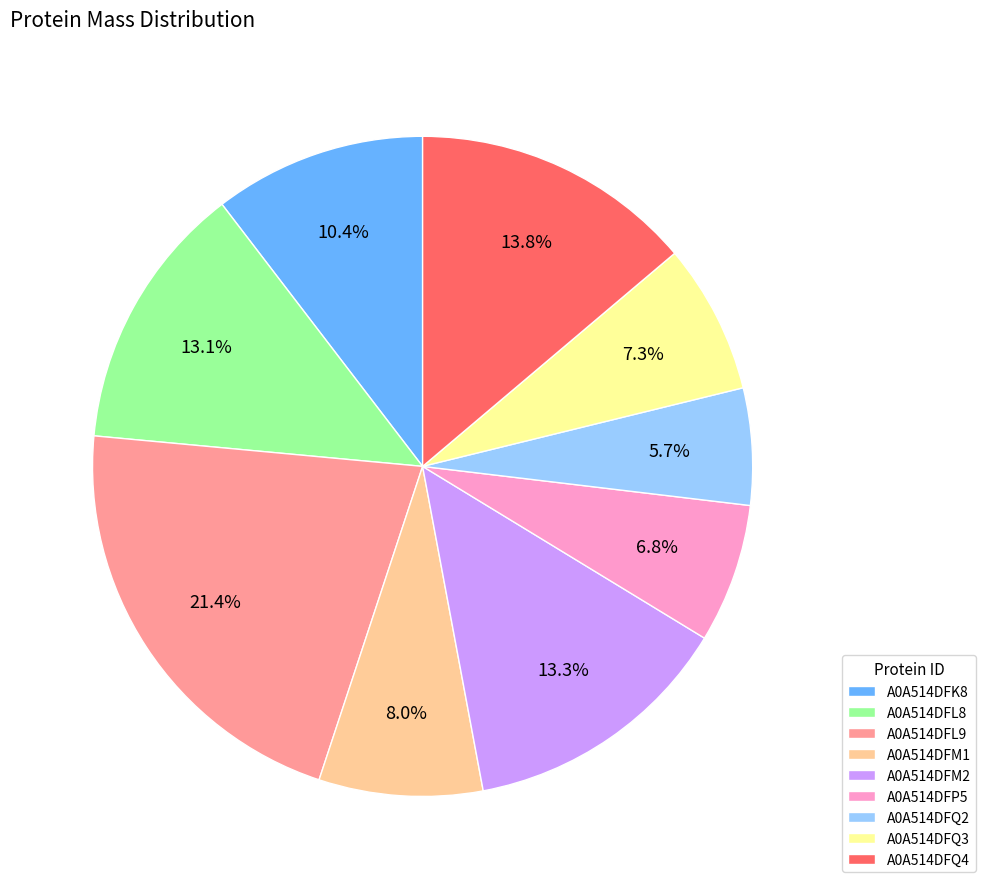

Is there any slice that represents more than half of the pie?

No